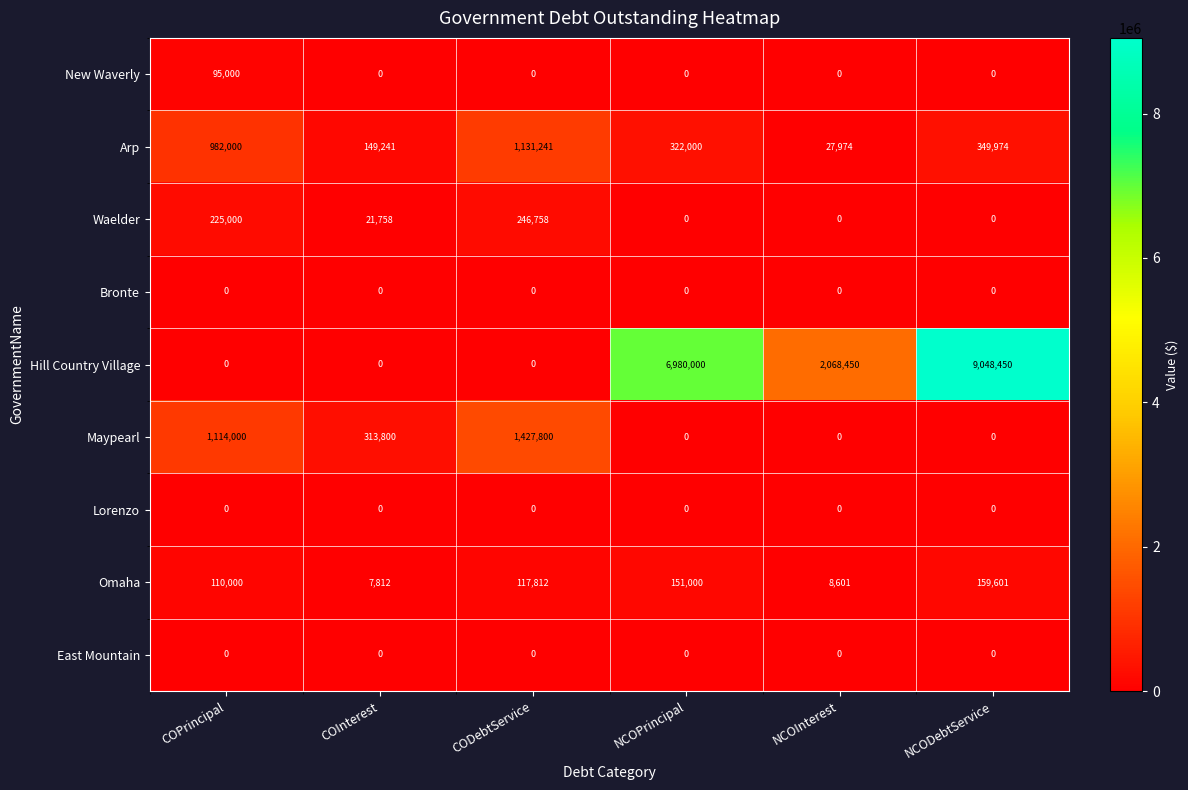

Which series has the largest range (max minus min)?

Hill Country Village